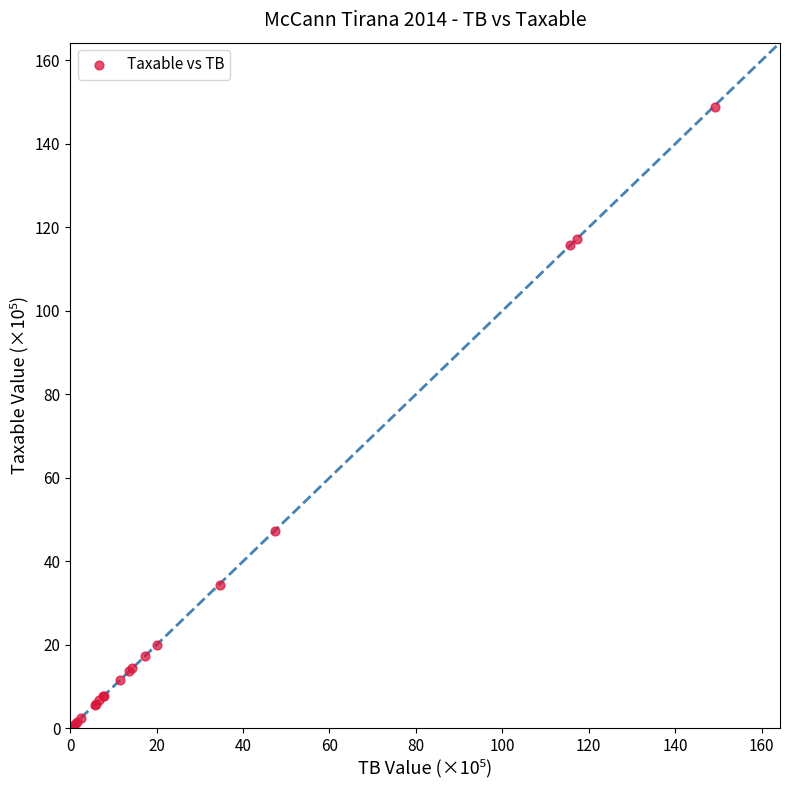

What Y value in the scatter plot is closest to 74?

47.3